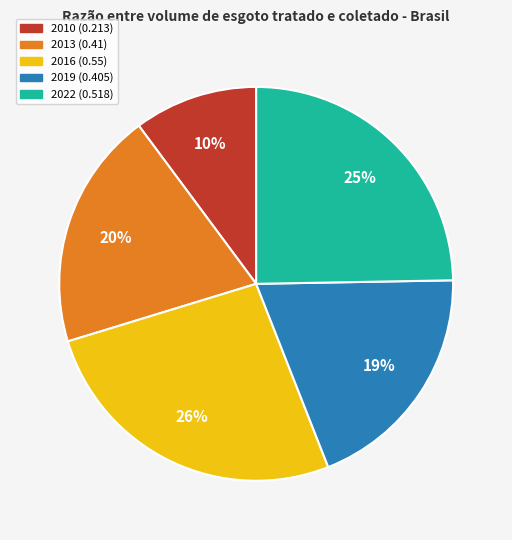

The 2010 slice represents 10% of the pie. True or false?

True